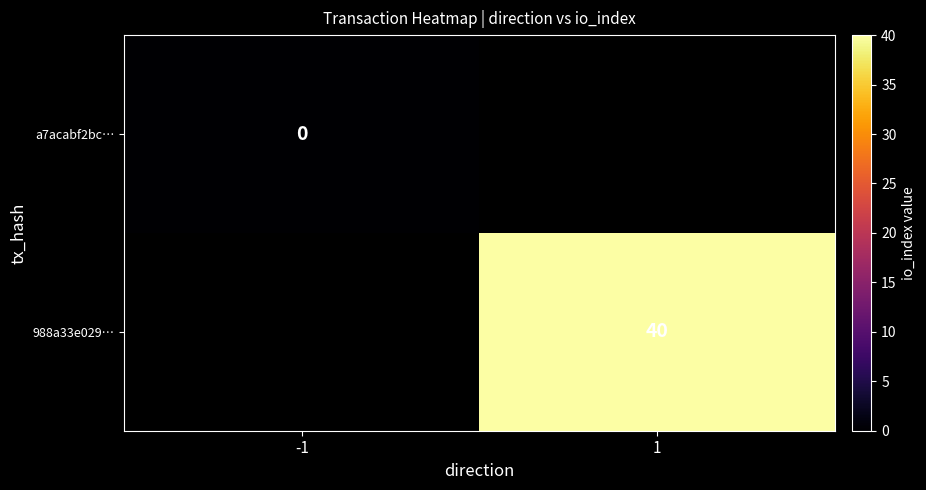

How many series are shown in this chart?

2